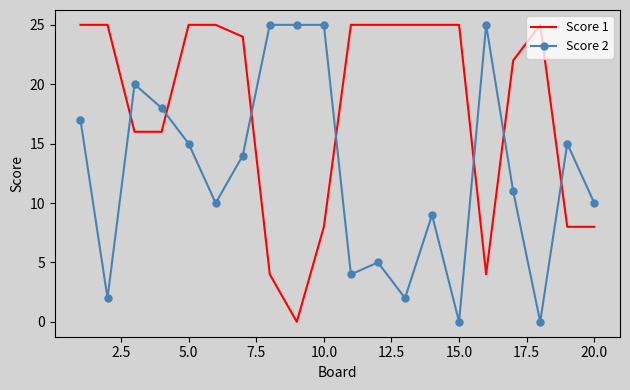

Count the number of data series in this chart.

2